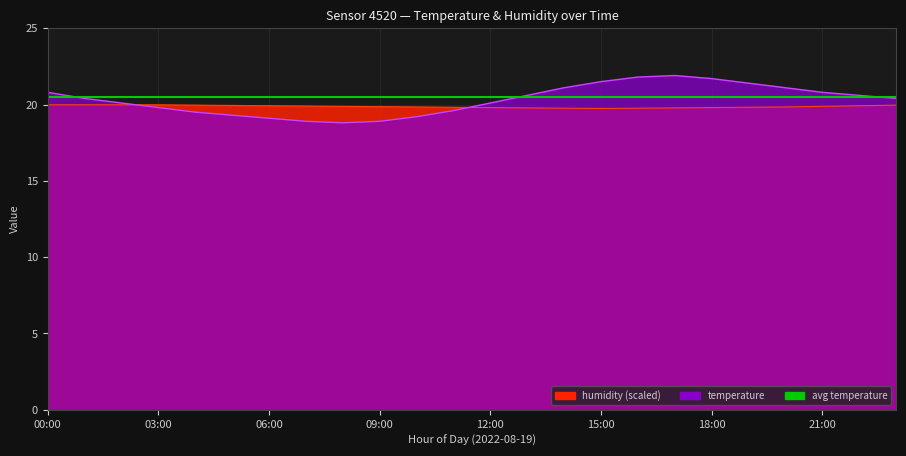

Which has a higher value, 23:00 or 03:00?

23:00